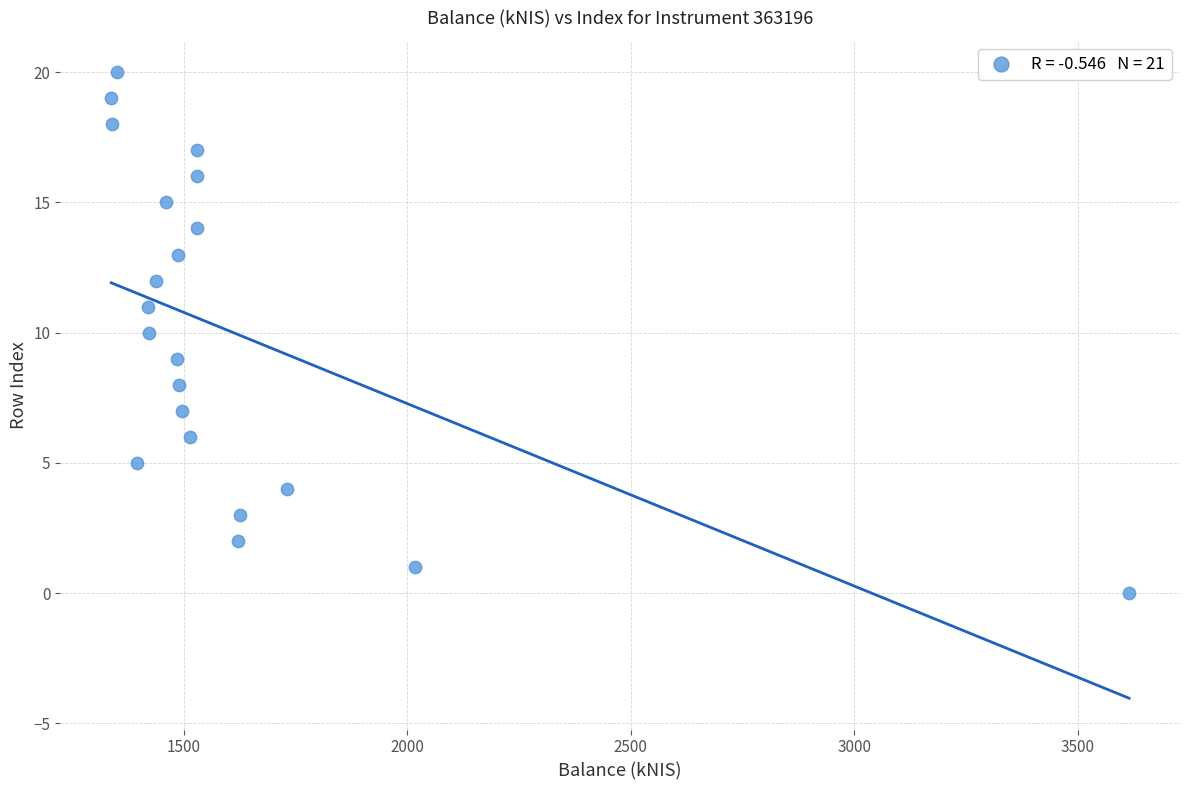

What is the range of Y values (max minus min)?

20